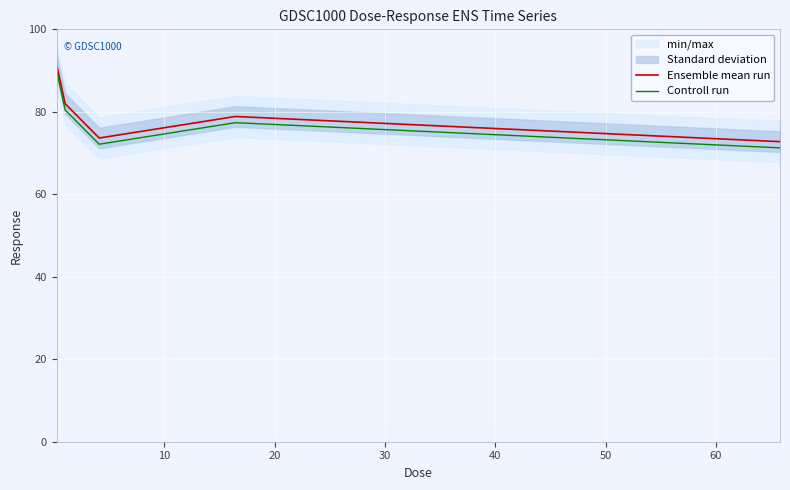

Which series has the widest spread of values?

Ensemble mean run